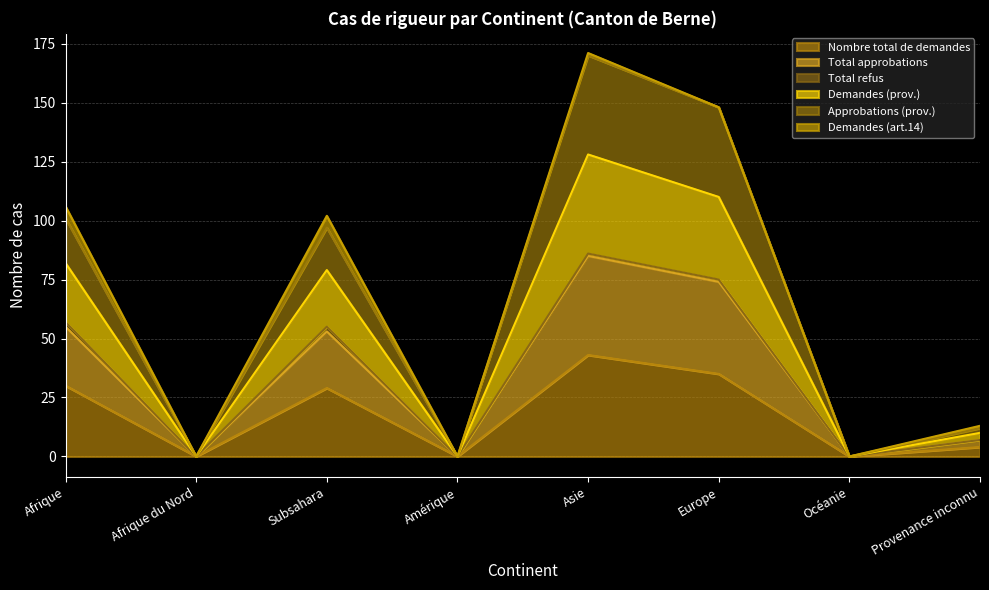

Rank the categories by Demandes (prov.) value from highest to lowest.

Asie, Europe, Afrique, Subsahara, Provenance inconnu, Afrique du Nord, Amérique, Océanie